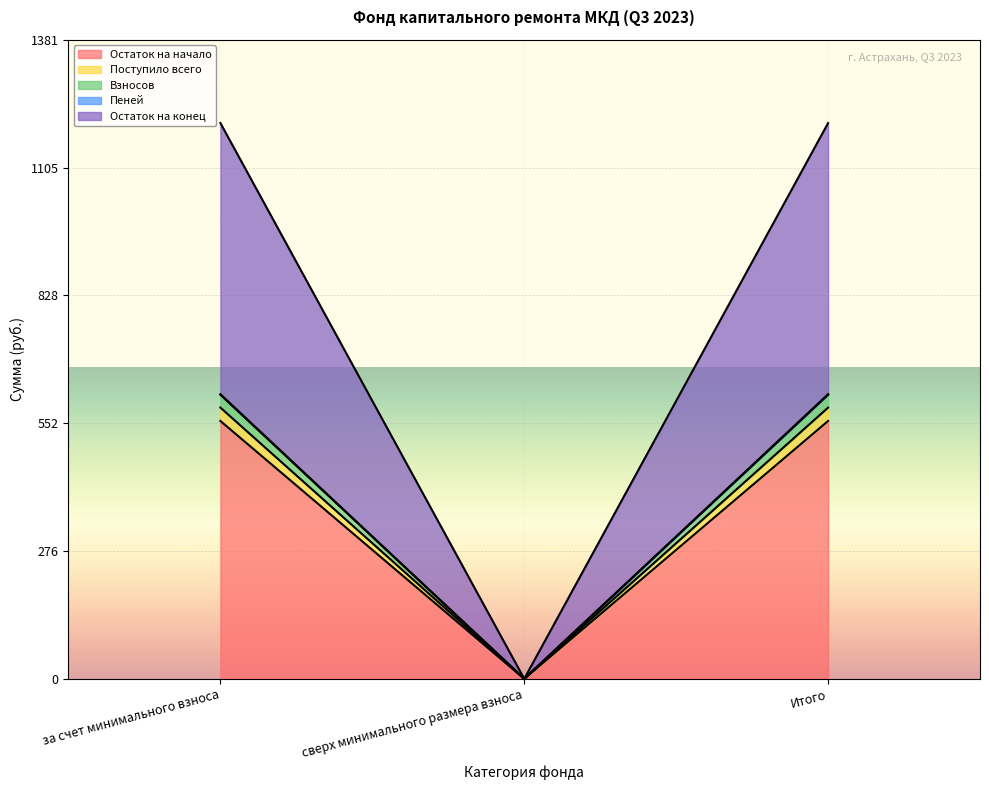

How many positive values does the Пеней series have?

2